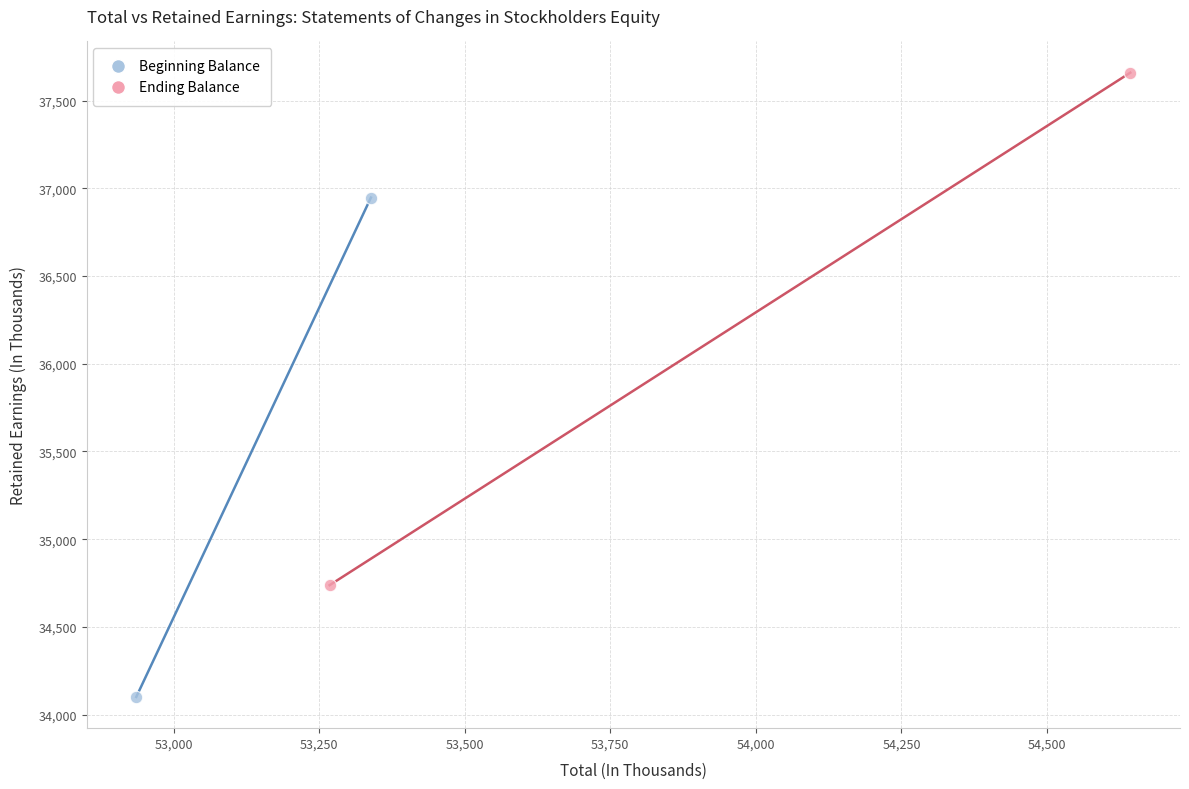

What are all the series names shown in the legend?

Beginning Balance, Ending Balance